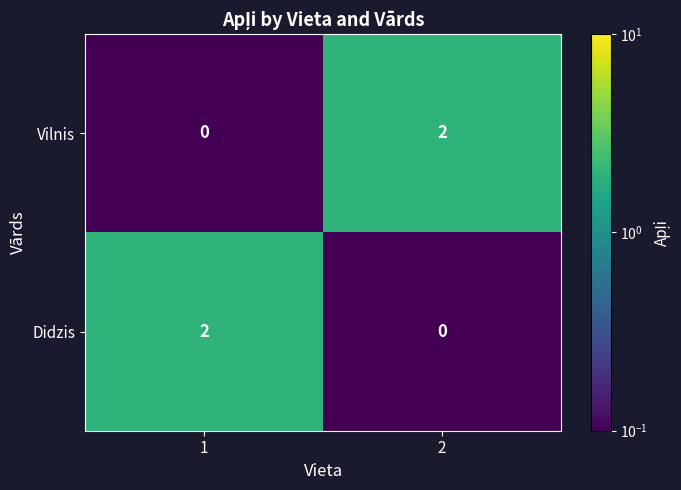

Reading left to right, extract all data points from this chart.

Vilnis: 0	2
Didzis: 2	0